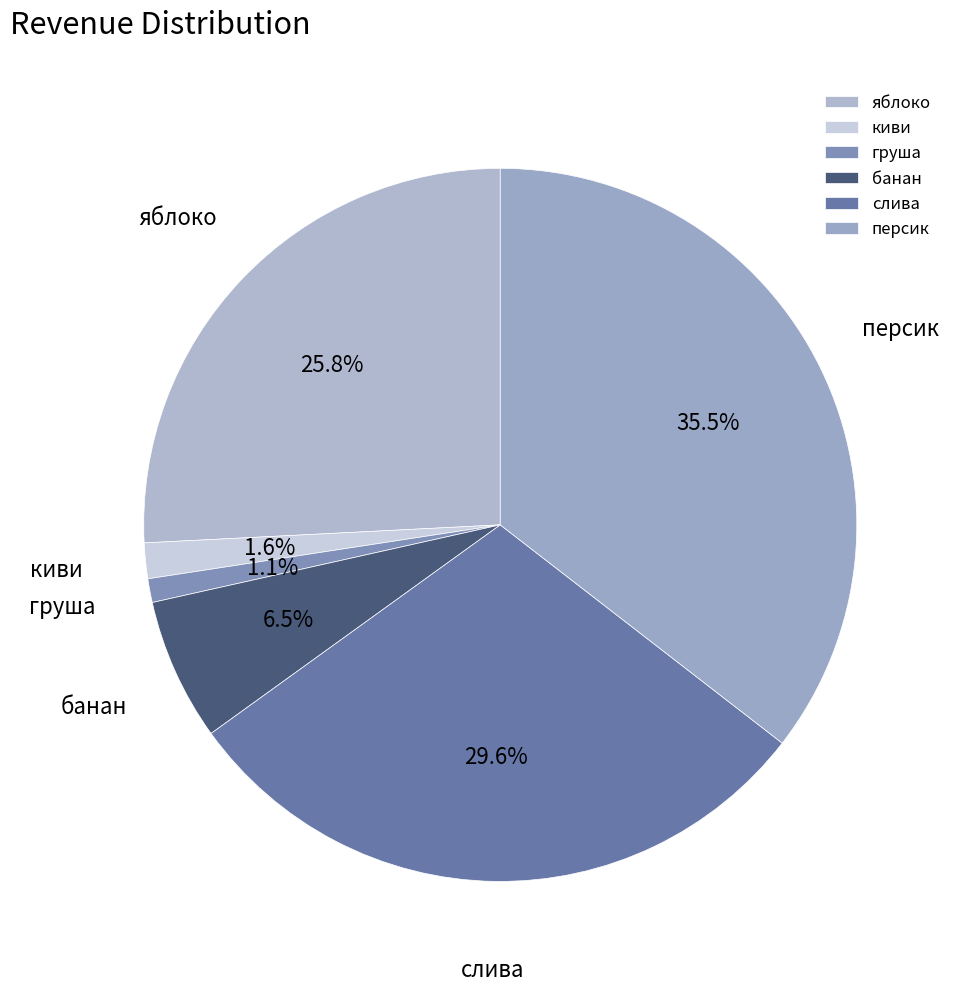

How many slices are in this pie chart?

6